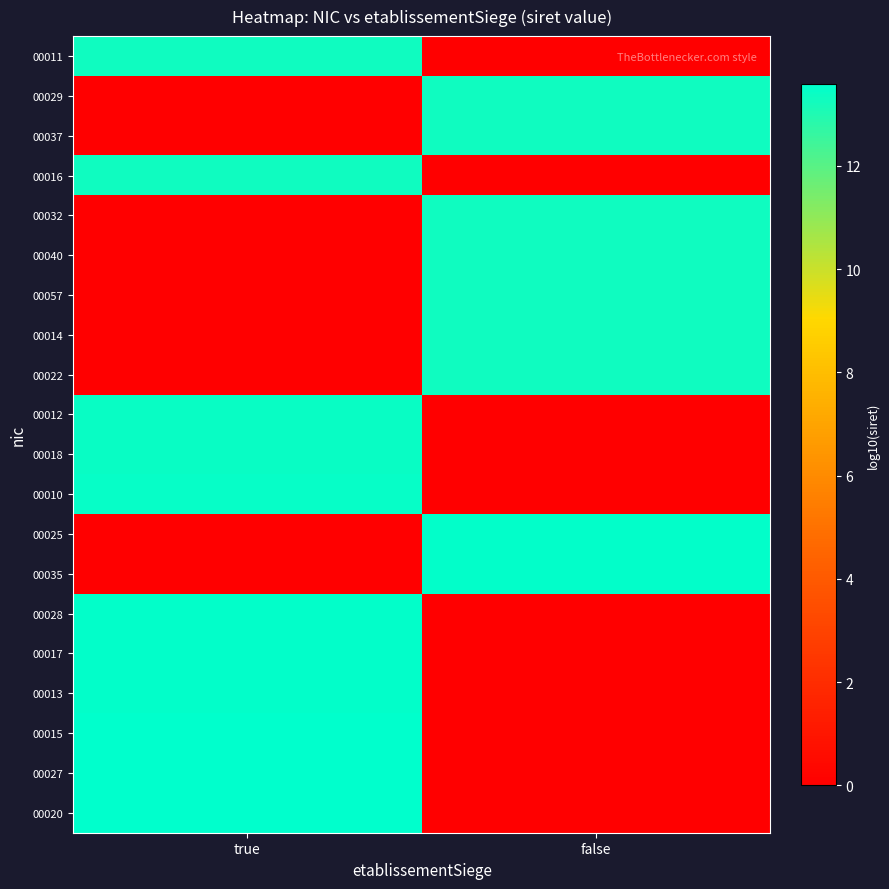

Reading left to right, what are all the values shown in this chart?

00011: true=13.3	false=0.0
00029: true=0.0	false=13.3
00037: true=0.0	false=13.3
00016: true=13.3	false=0.0
00032: true=0.0	false=13.3
00040: true=0.0	false=13.3
00057: true=0.0	false=13.3
00014: true=0.0	false=13.3
00022: true=0.0	false=13.3
00012: true=13.4	false=0.0
00018: true=13.4	false=0.0
00010: true=13.5	false=0.0
00025: true=0.0	false=13.5
00035: true=0.0	false=13.5
00028: true=13.5	false=0.0
00017: true=13.5	false=0.0
00013: true=13.5	false=0.0
00015: true=13.5	false=0.0
00027: true=13.6	false=0.0
00020: true=13.6	false=0.0